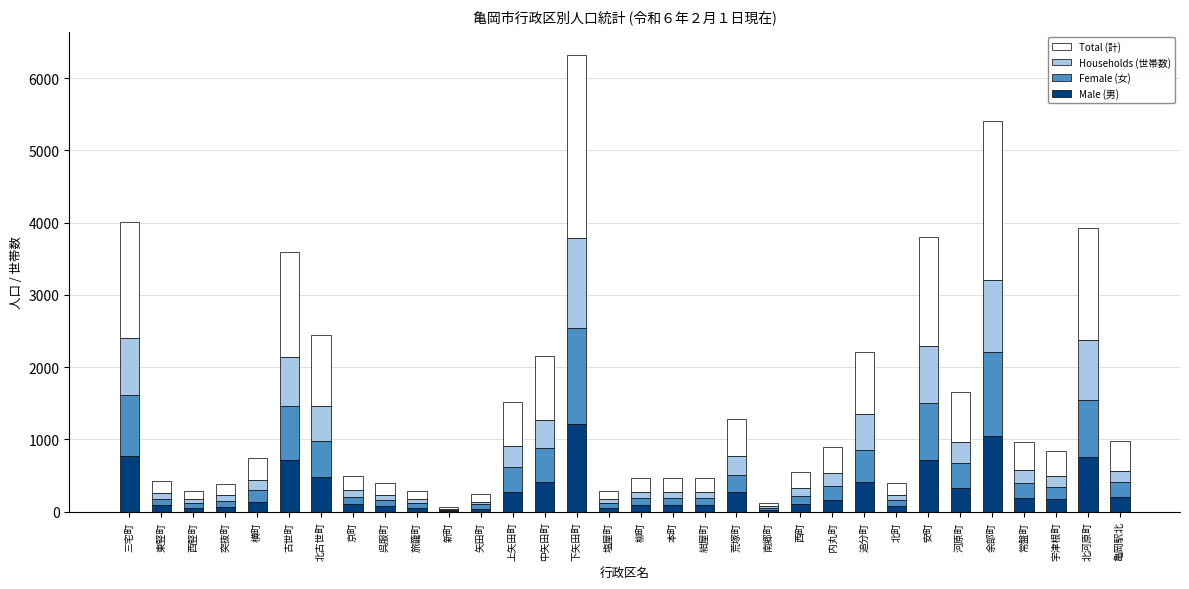

At which category is the sum across all series the highest?

下矢田町